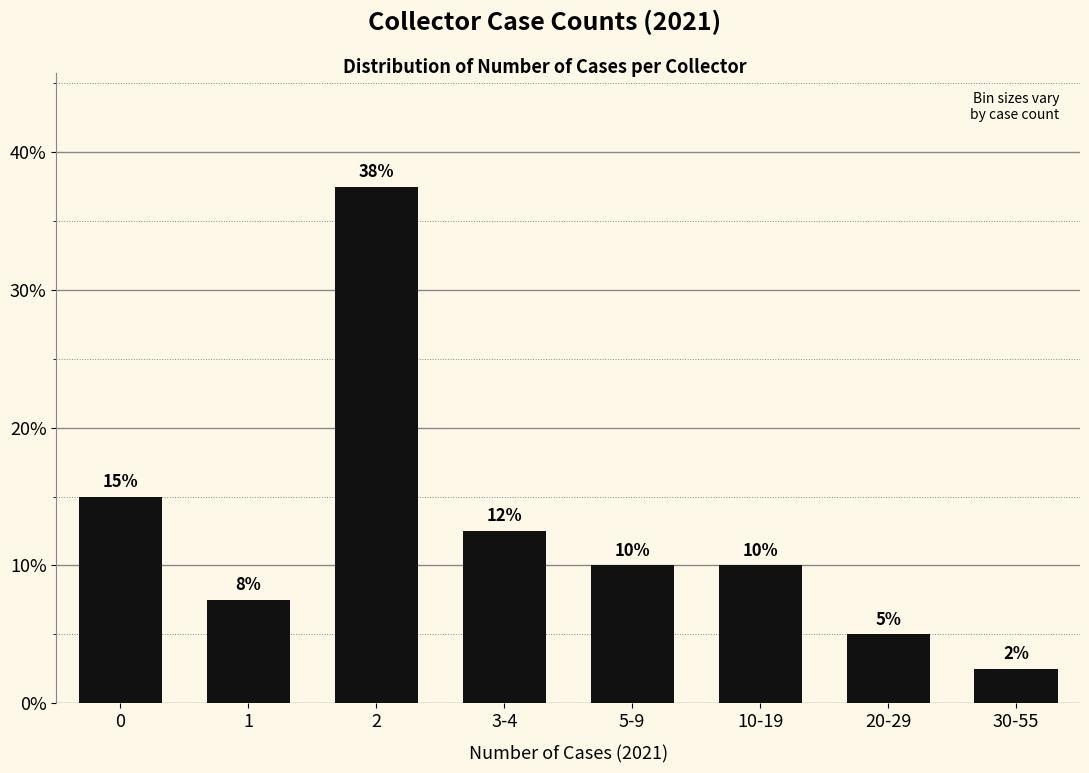

Approximately how many times larger is the value at 20-29 compared to 3-4?

0.4